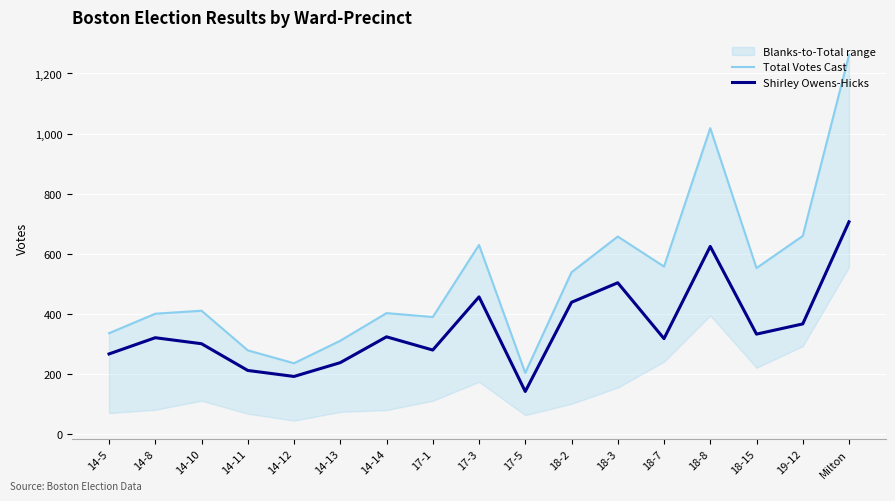

Between 17-3 and 17-1, which is larger?

17-3